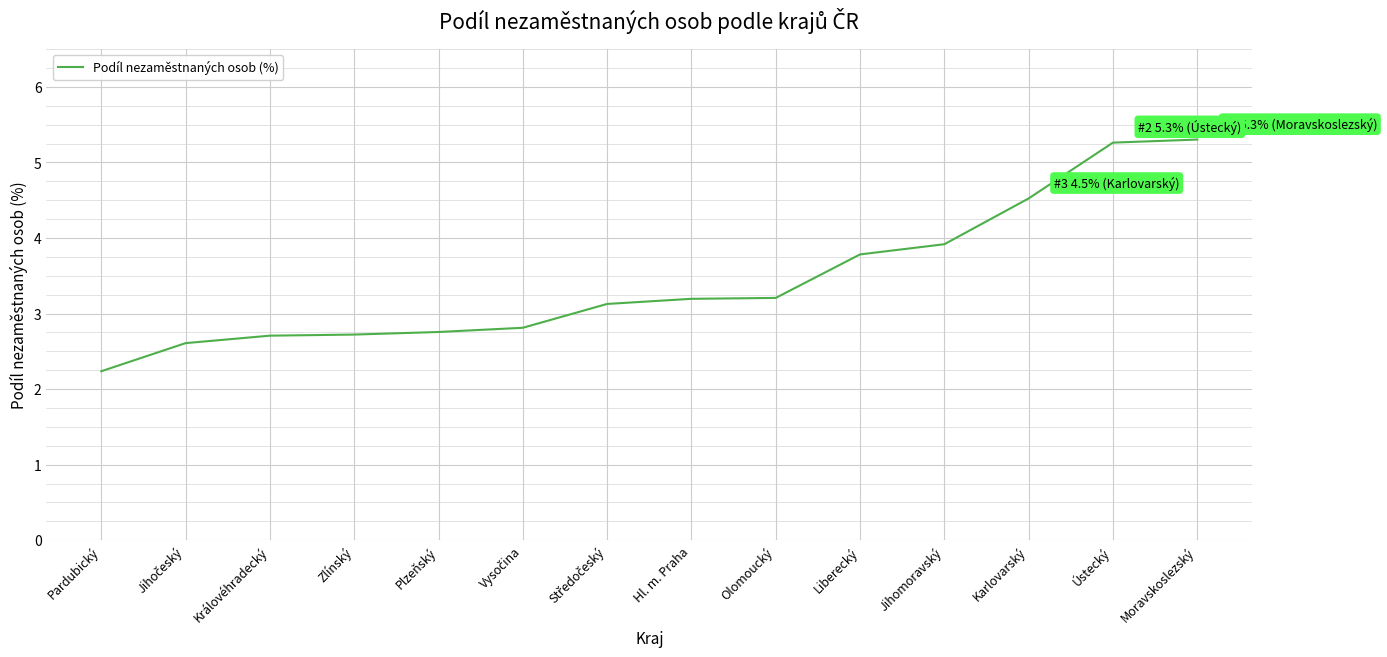

What is the sum of all values?

48.2